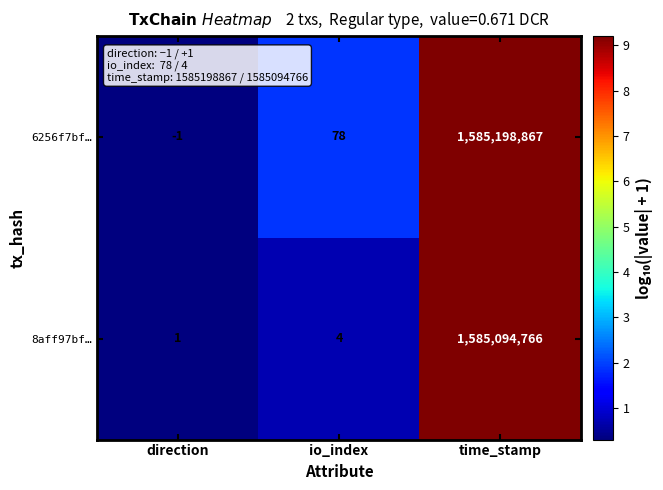

Rank the series by their average value, from lowest to highest.

8aff97bf…, 6256f7bf…